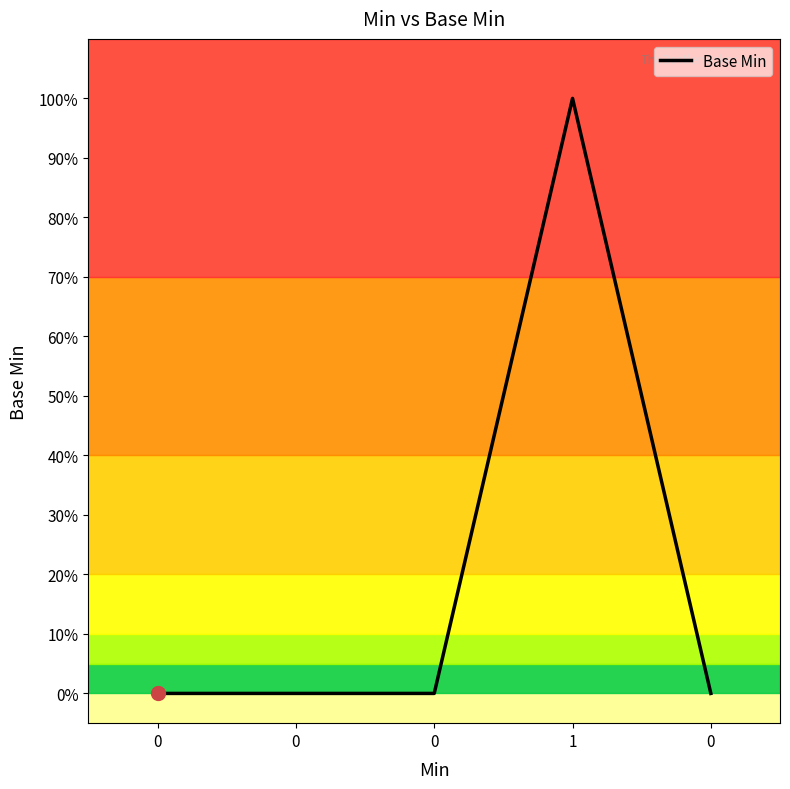

How many values are between 0 and 1?

5